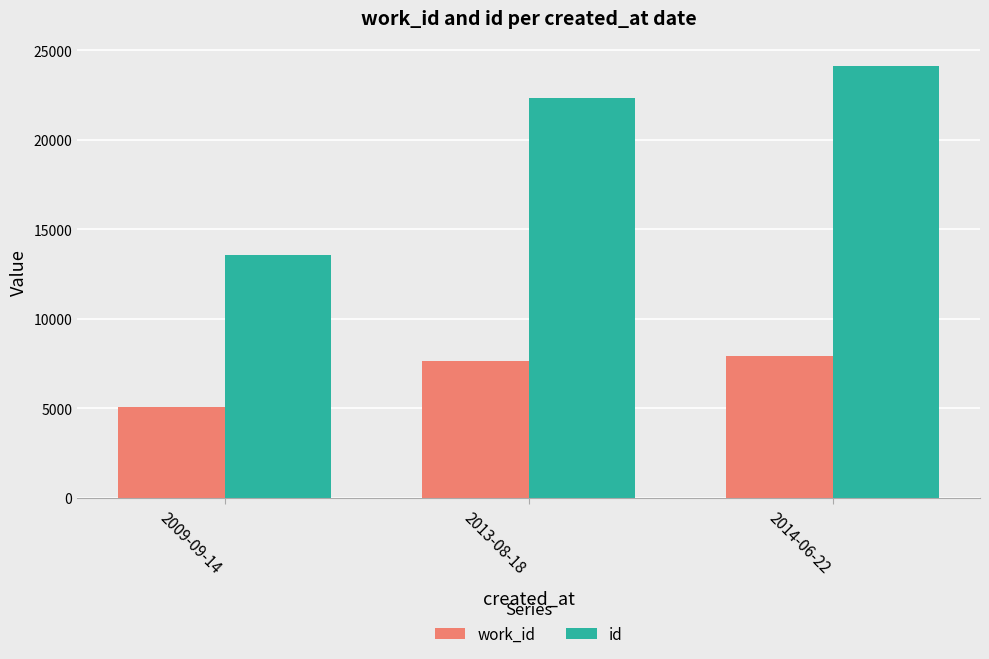

Reading left to right, transcribe all the data shown in this chart.

work_id: 5063	7622	7945
id: 13577	22344	24087